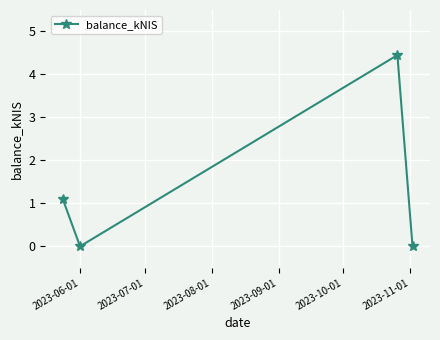

What is the greatest value displayed?

4.5